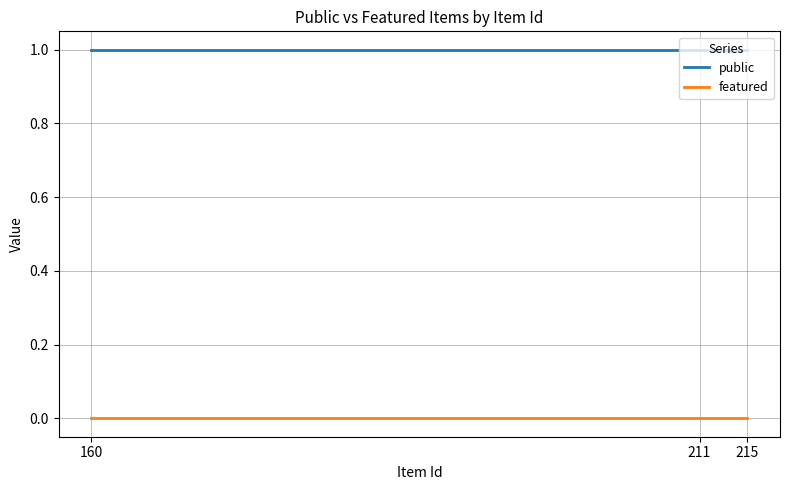

What is the difference between the highest and lowest values at 160?

1